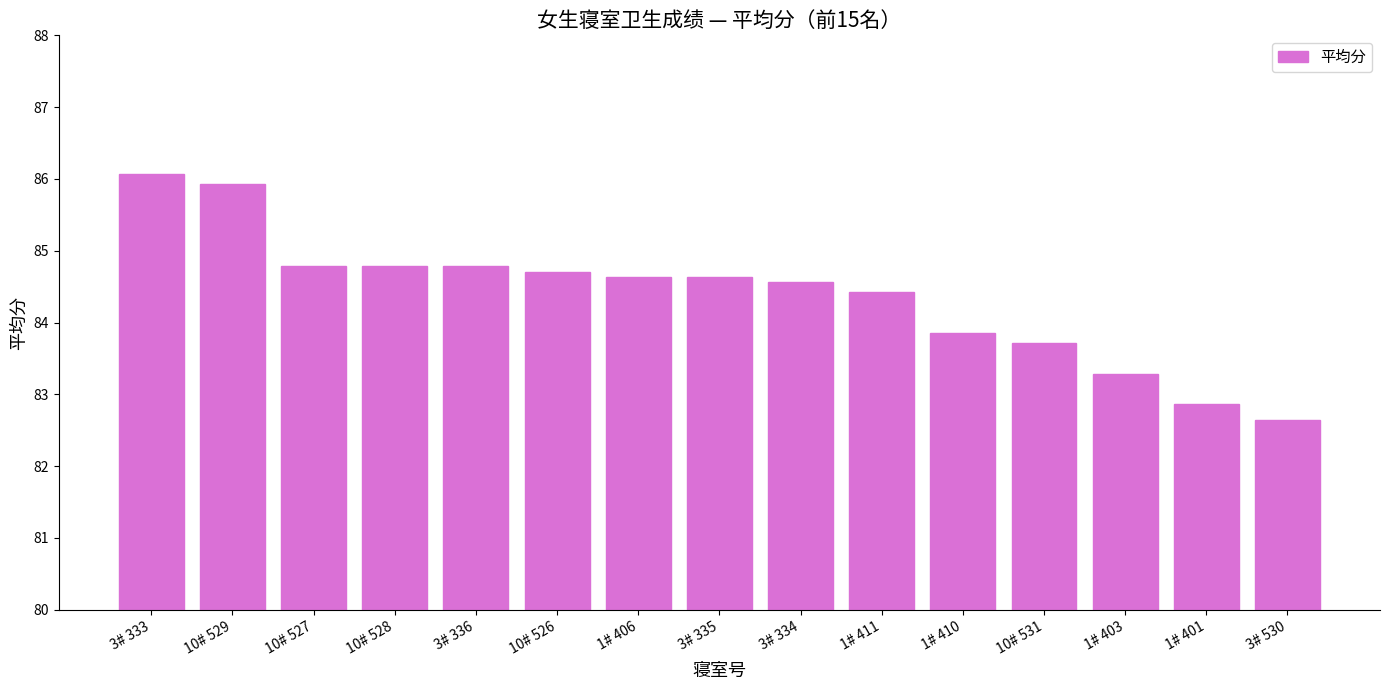

What is the maximum value shown in the chart?

86.1